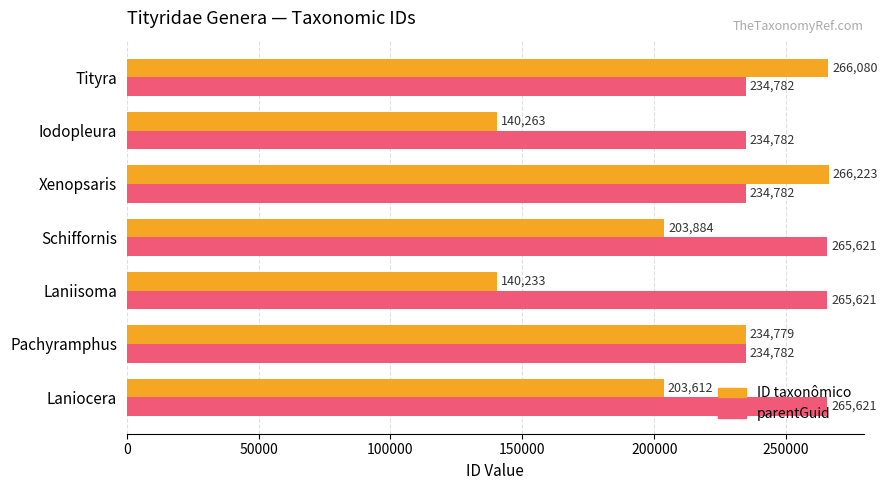

Which category has the lowest value in the ID taxonômico series?

Laniisoma